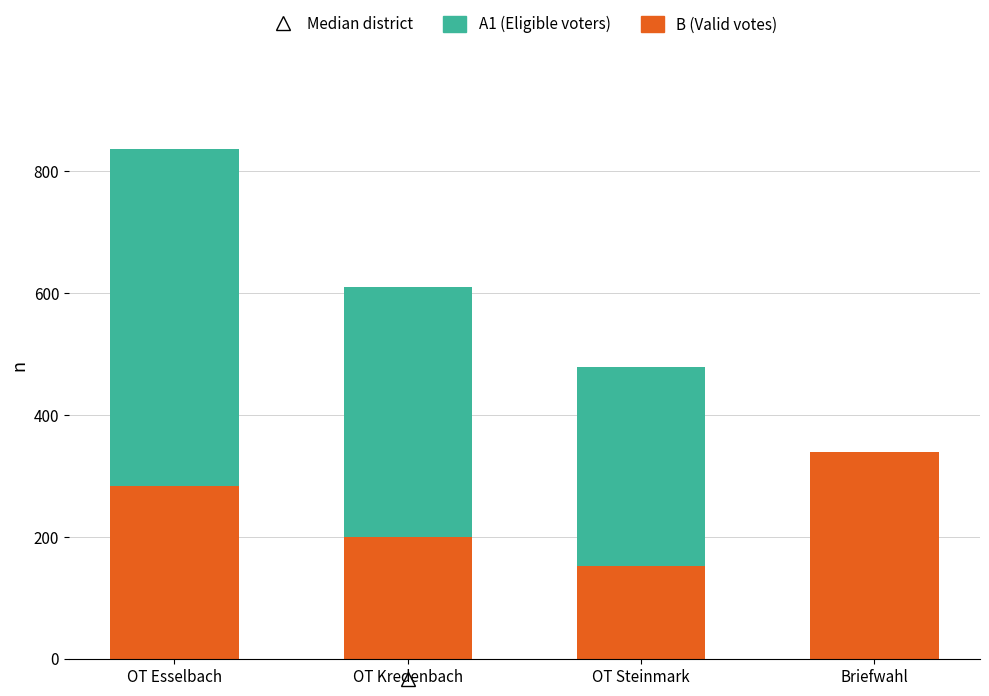

How many categories are shown in the chart?

4